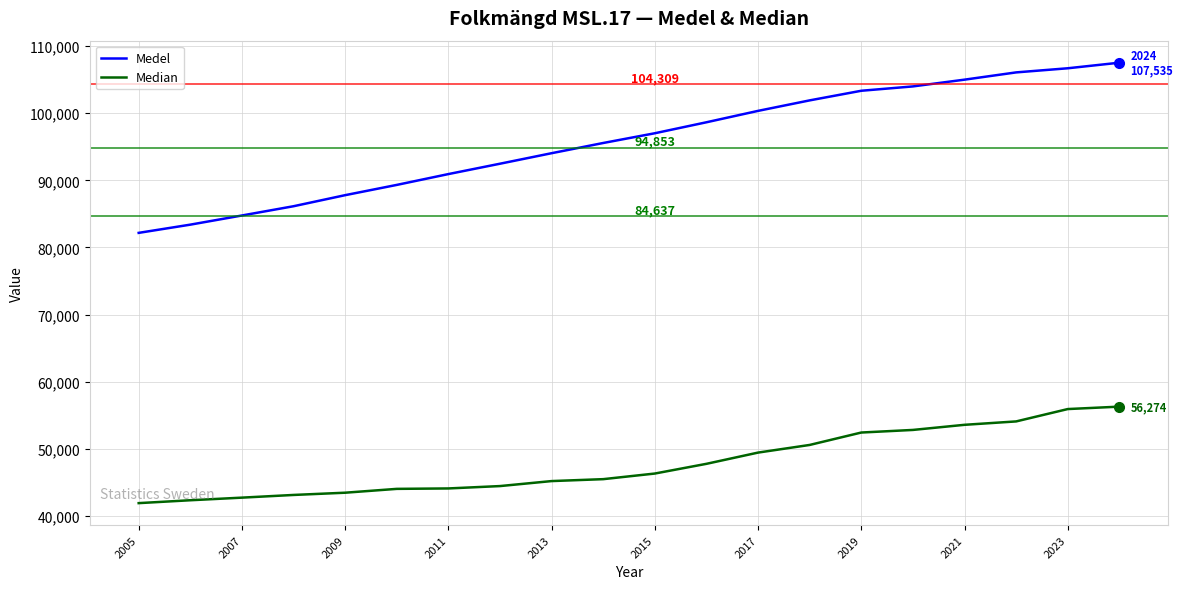

How many categories are shown in the chart?

20